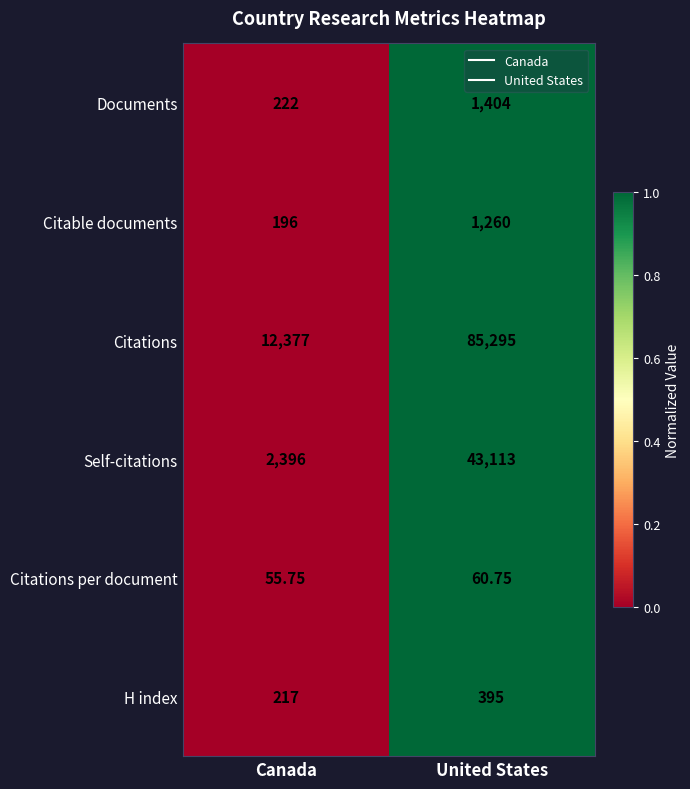

Which series has the widest spread of values?

Citations